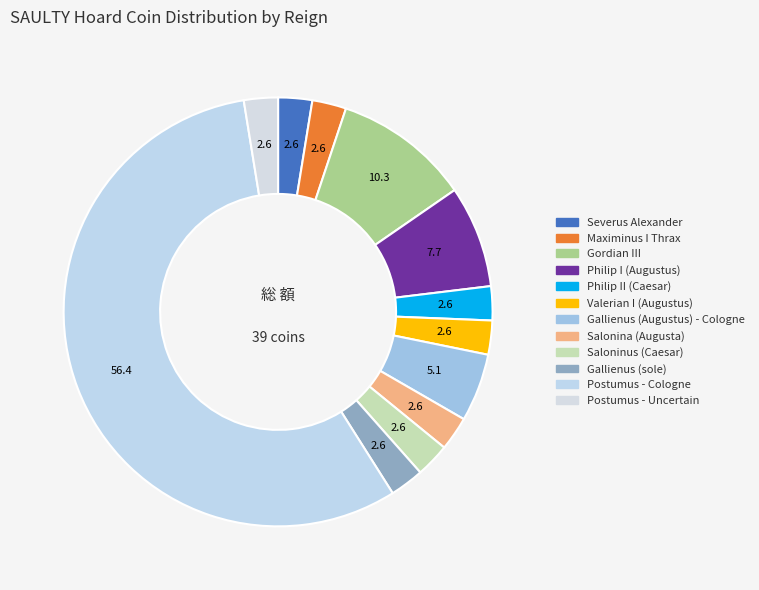

Do Gallienus (Augustus) - Cologne and Saloninus (Caesar) together represent more than half of the pie?

No